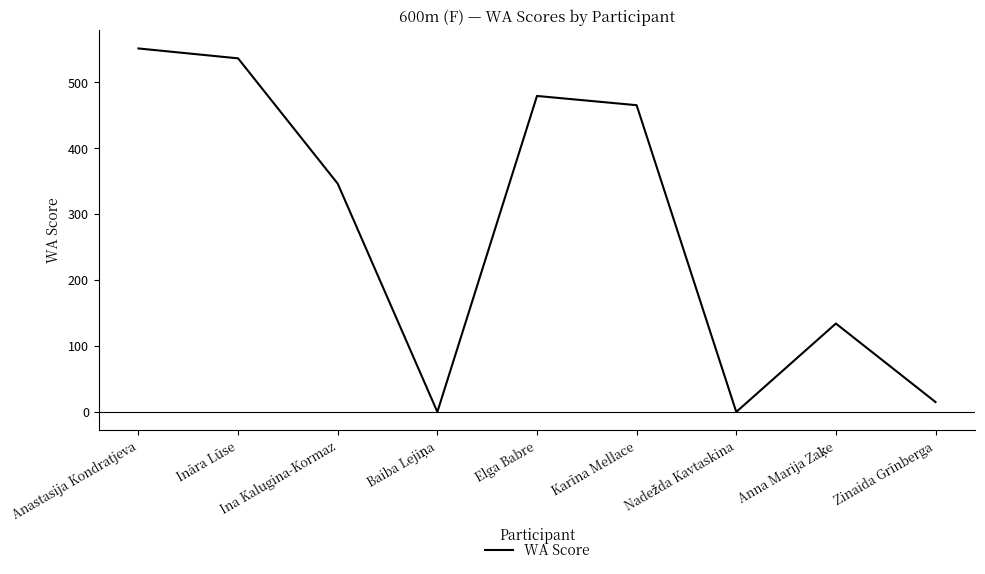

The value at Ināra Lūse is 536. True or false?

True